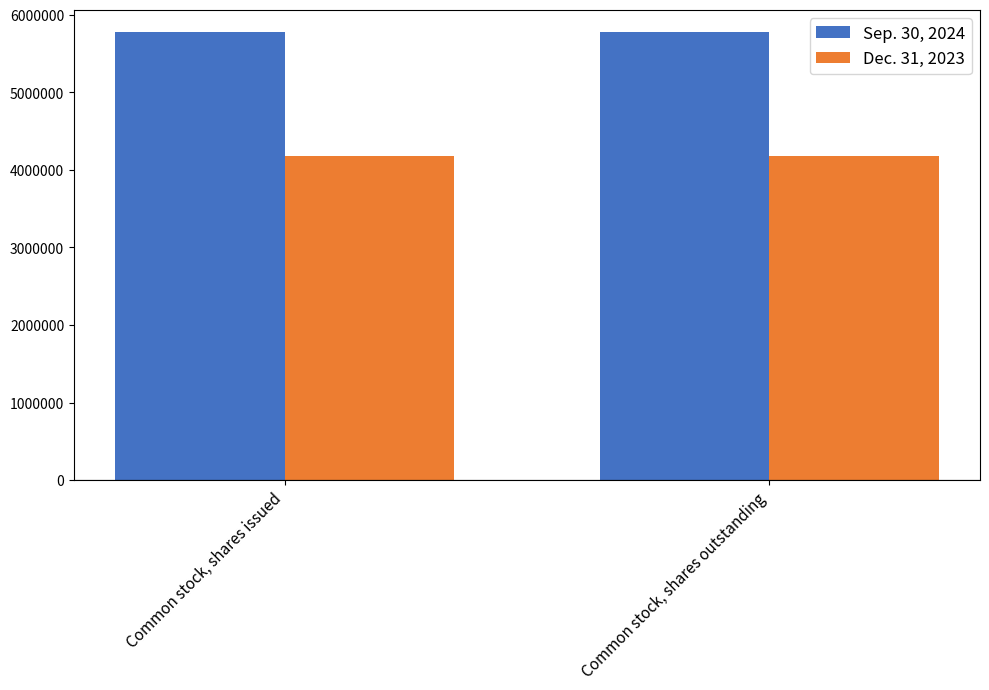

What is the label of the 1st bar from the left?

Common stock, shares issued